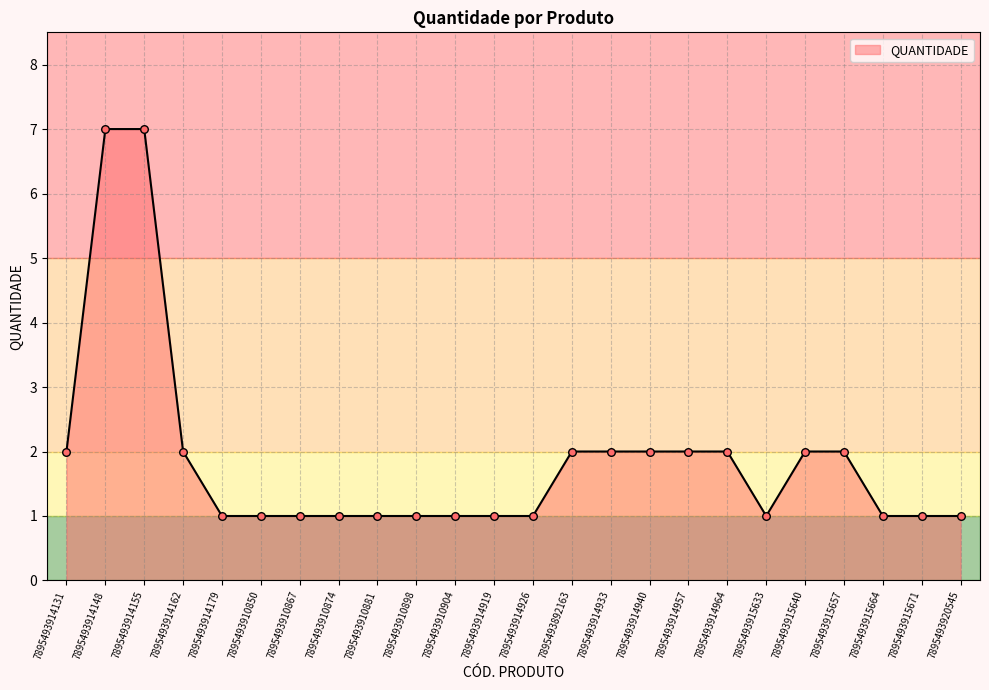

What is the change in value from 7895493914131 to 7895493910898?

-1